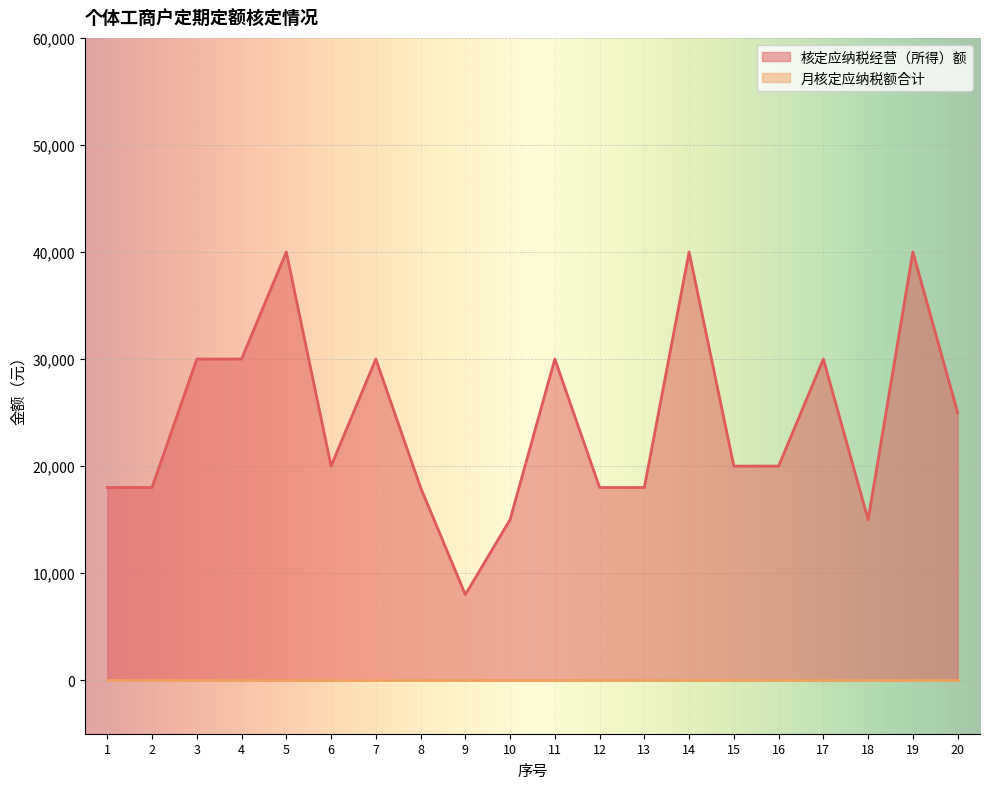

Reading right to left, extract all data points from this chart.

25000	40000	15000	30000	20000	20000	40000	18000	18000	30000	15000	8000	18000	30000	20000	40000	30000	30000	18000	18000